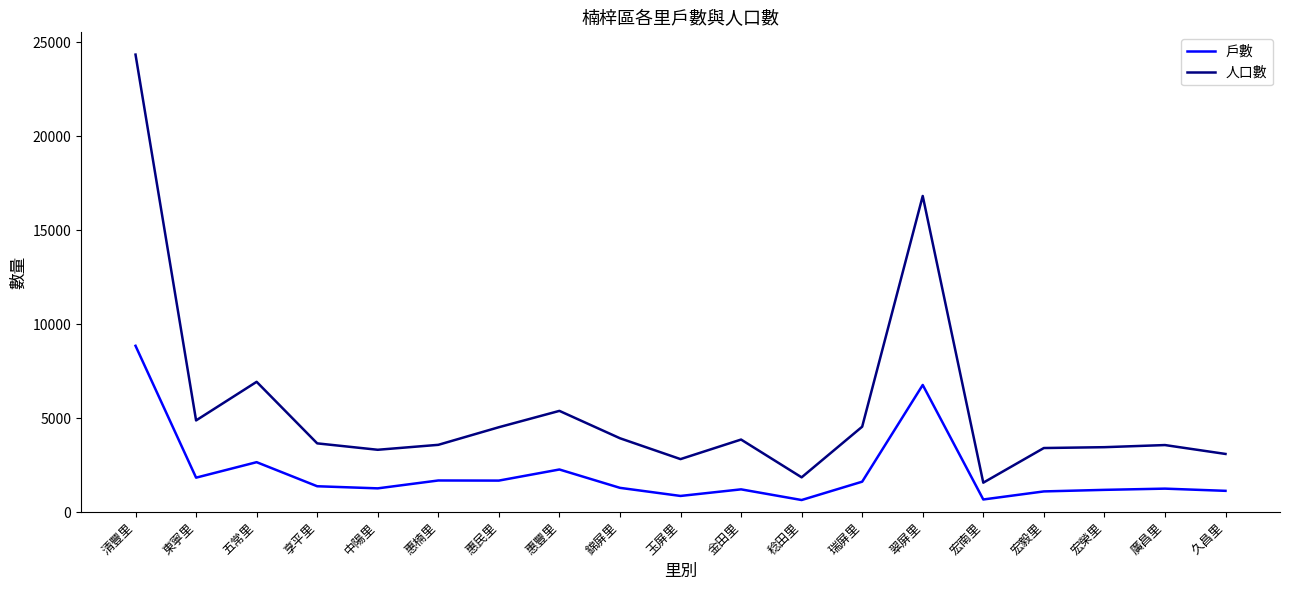

Which series has the widest spread of values?

人口數